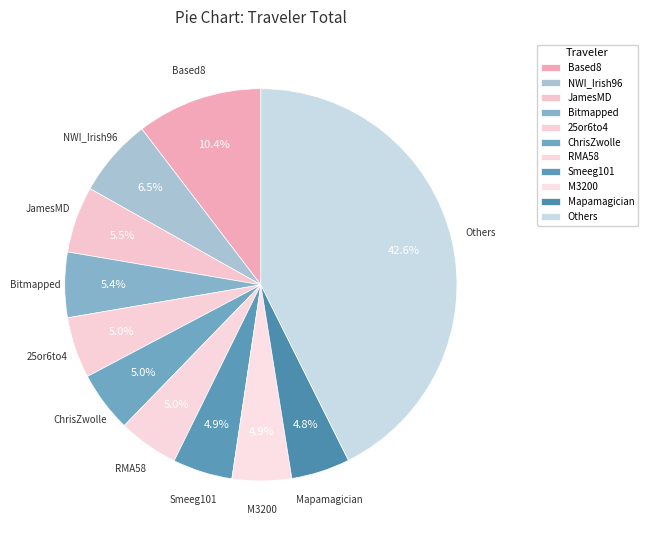

Is it true that RMA58 is 5% of the pie?

True